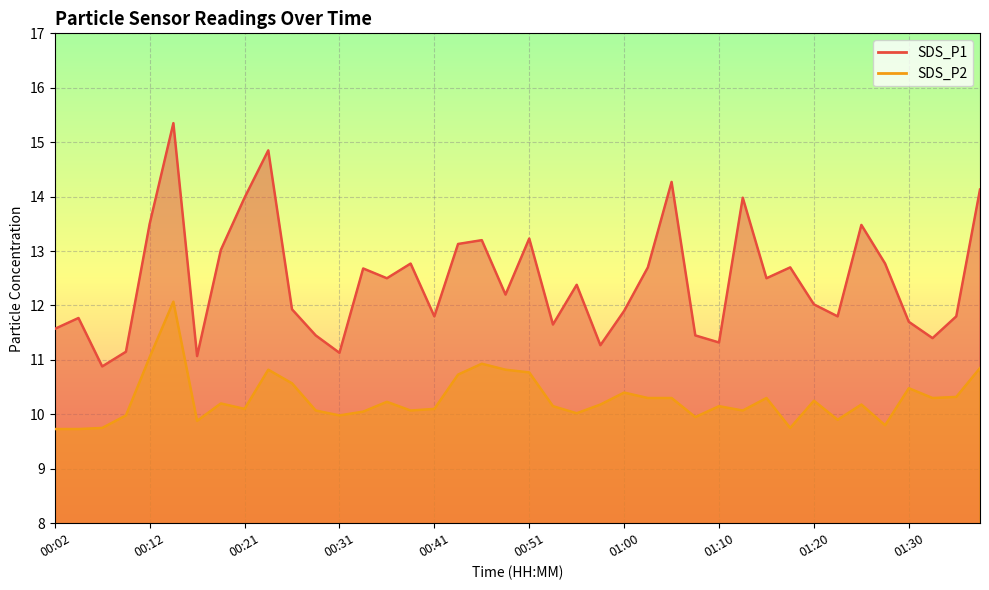

True or false: SDS_P2 and SDS_P1 intersect in this chart.

False